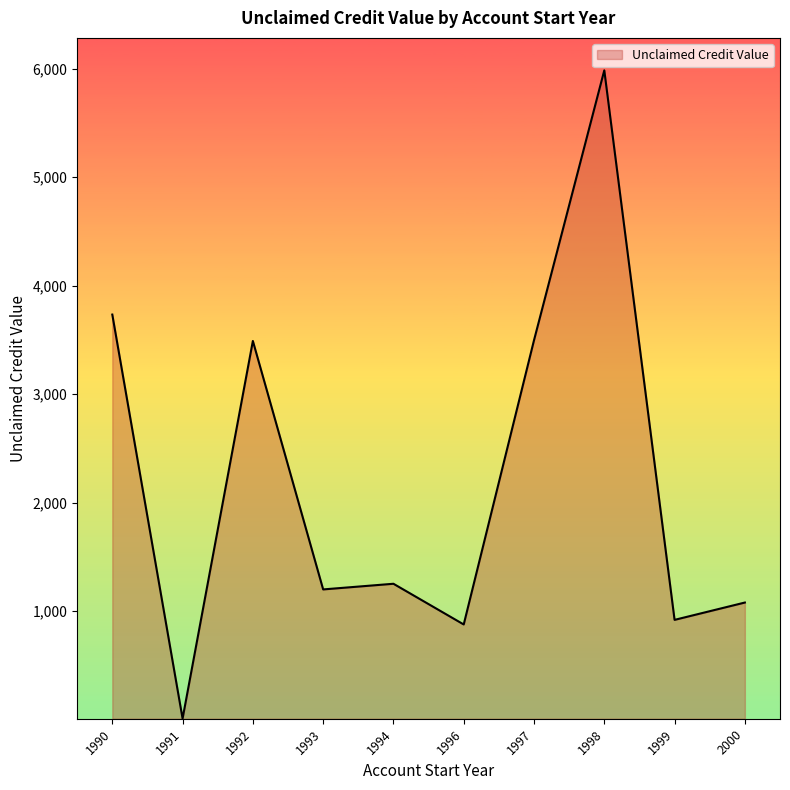

What is the maximum value shown in the chart?

5985.5